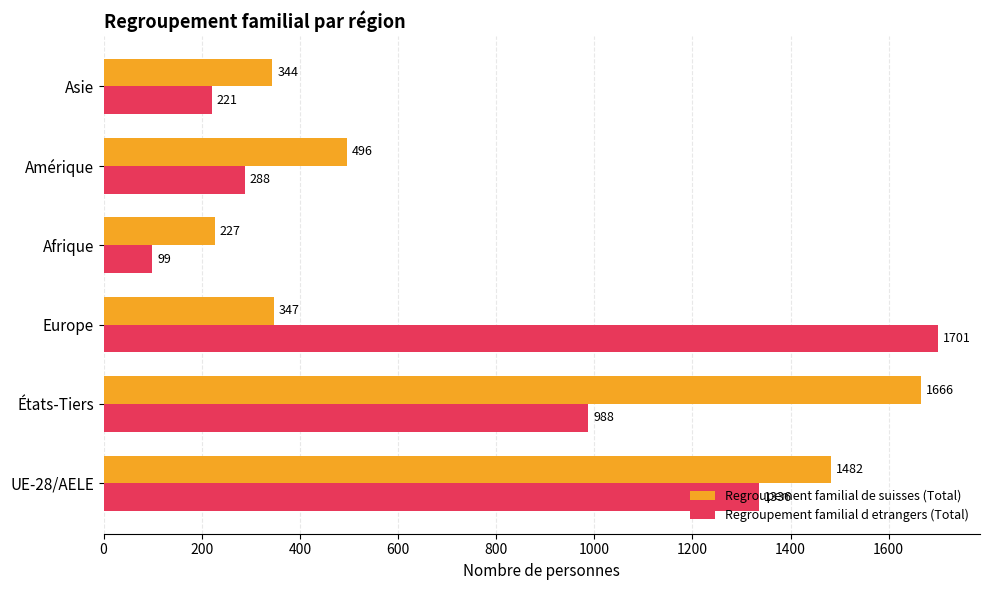

How many data points in Regroupement familial d etrangers (Total) are less than 988?

3